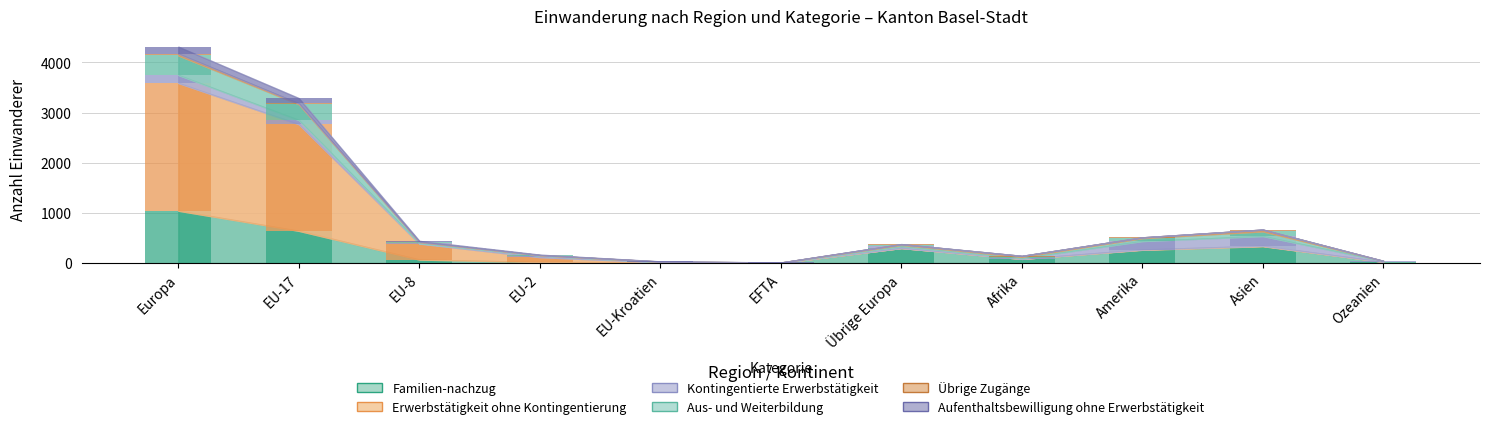

What are all the series names shown in the legend?

Familien-nachzug, Erwerbstätigkeit ohne Kontingentierung, Kontingentierte Erwerbstätigkeit, Aus- und Weiterbildung, Übrige Zugänge, Aufenthaltsbewilligung ohne Erwerbstätigkeit